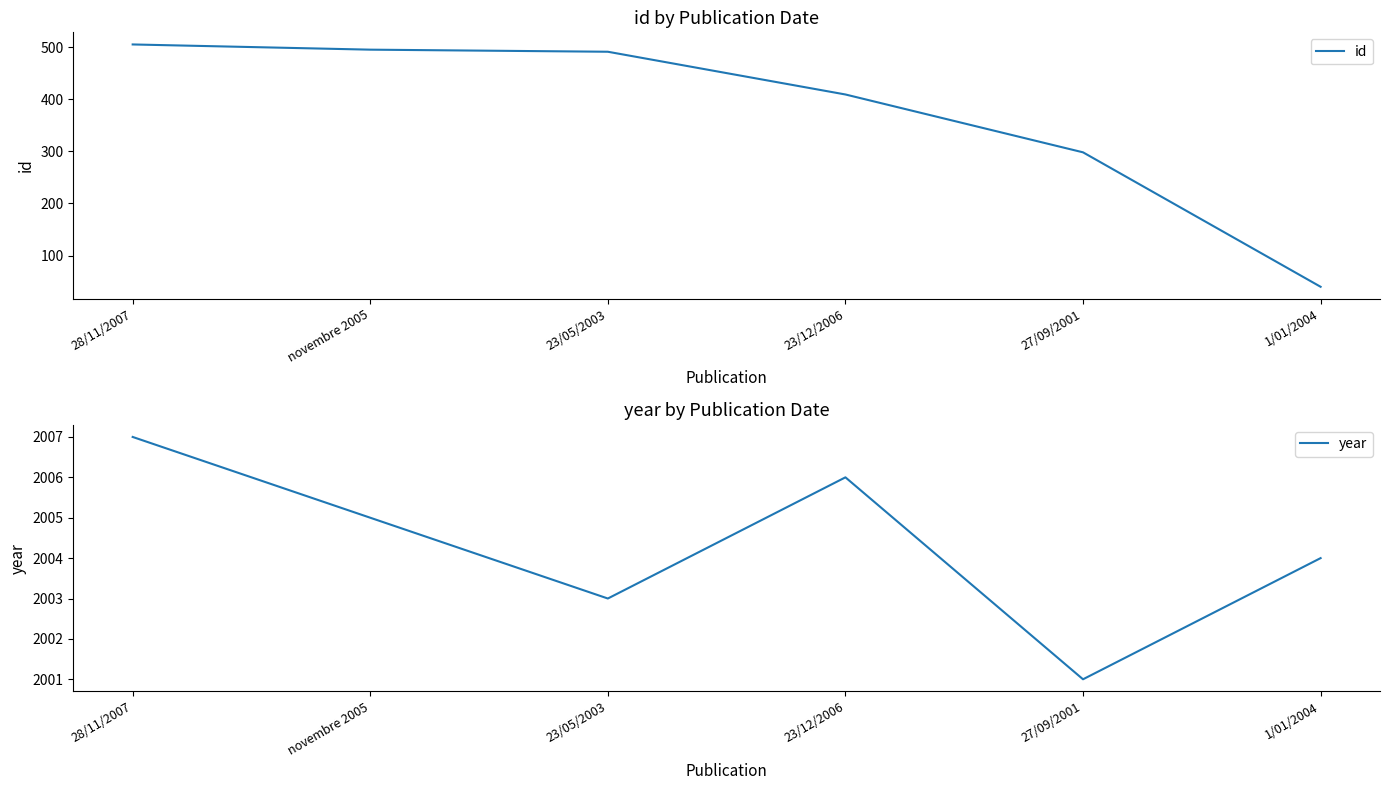

True or false: year and id intersect in this chart.

False